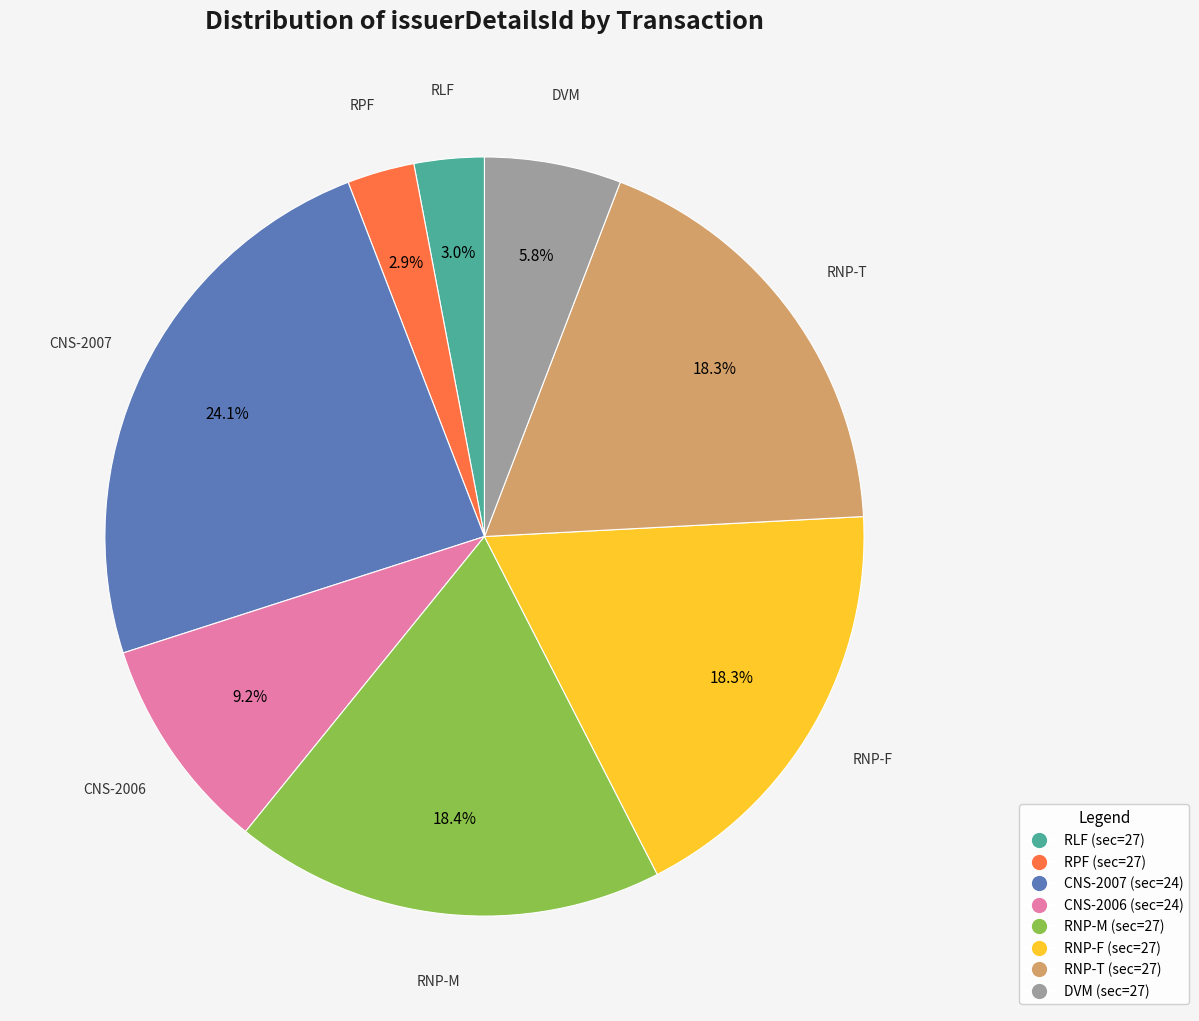

How many slices are in this pie chart?

8